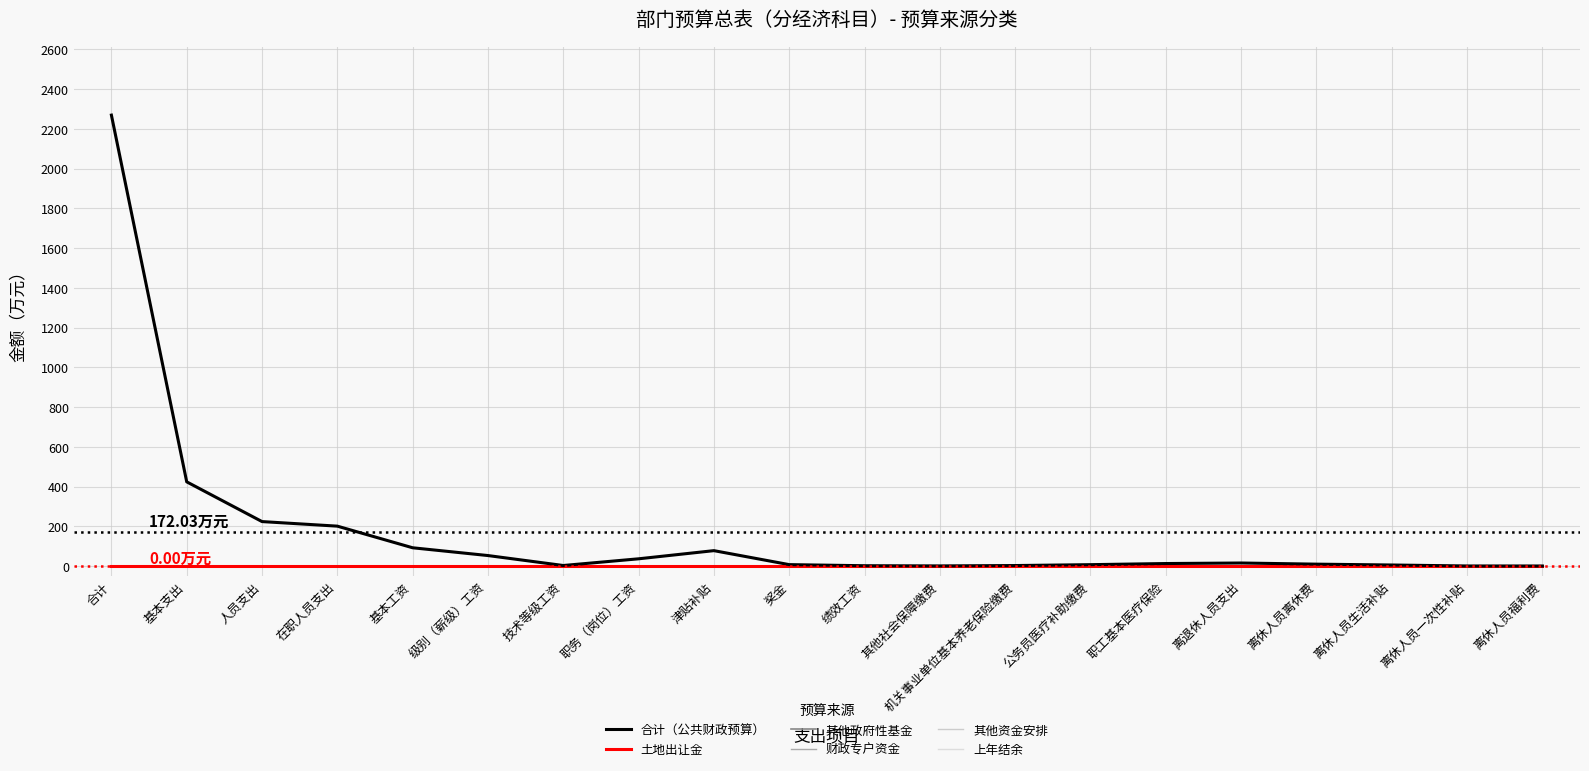

Where is 其他政府性基金 nearest to the value 0?

合计